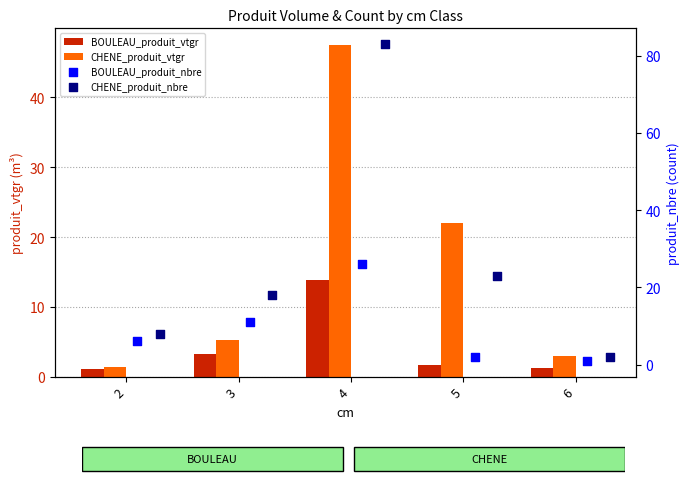

At which category is the sum across all series the highest?

4